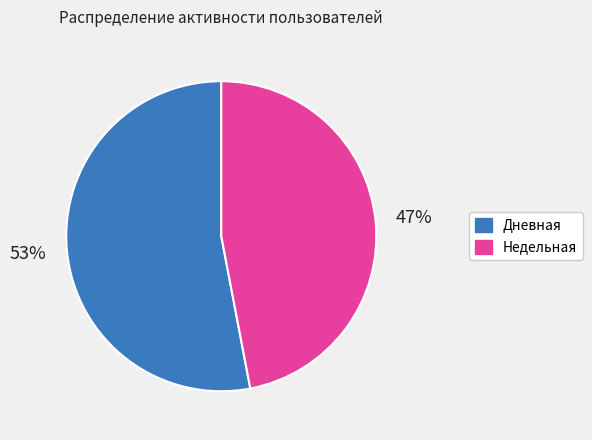

What is the ratio of the value at Дневная to the value at Недельная?

1.1